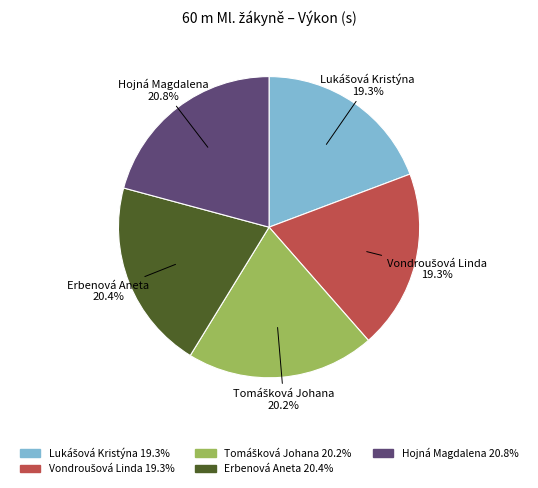

True or false: Erbenová Aneta accounts for 20% of the total.

True